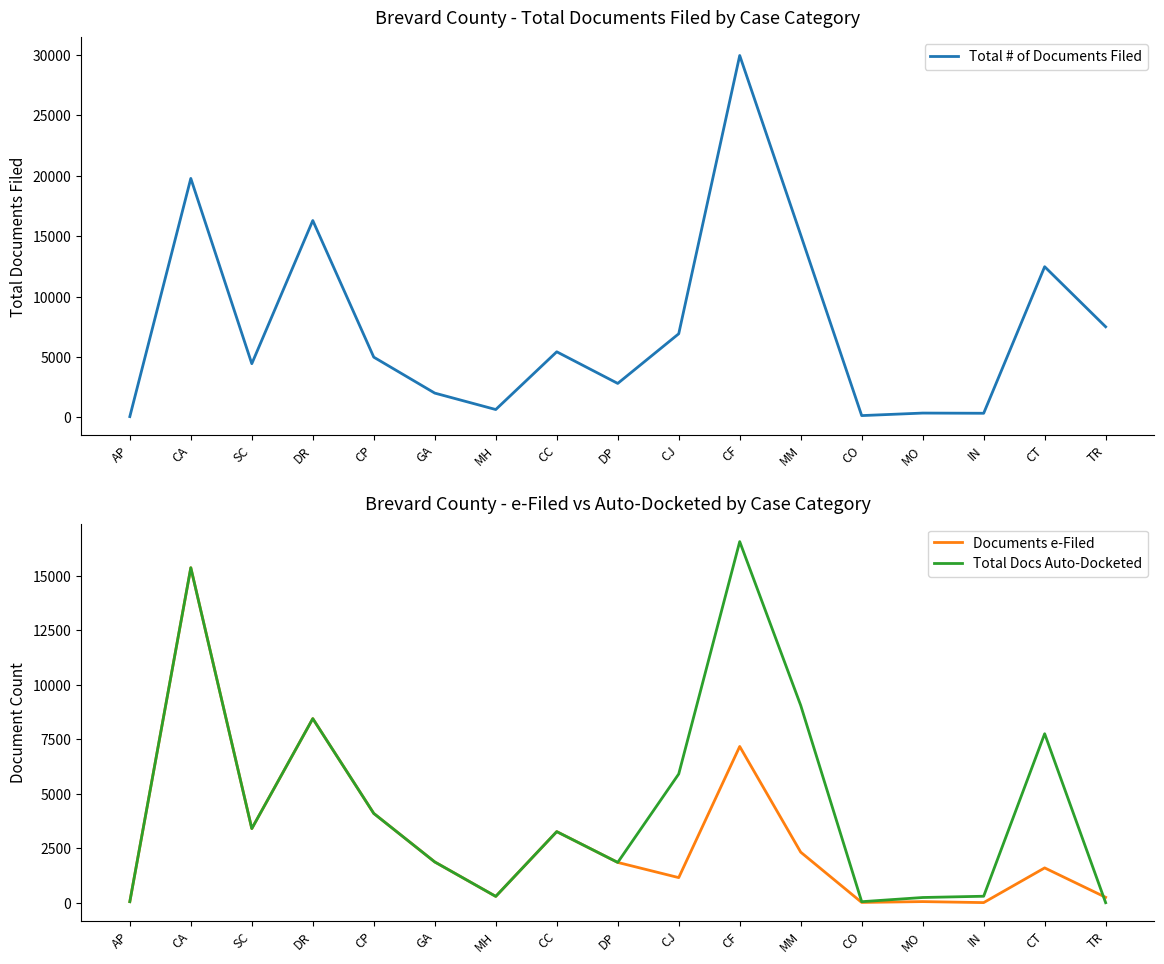

What is the difference between the second highest and minimum values in the Total # of Documents Filed series?

19712